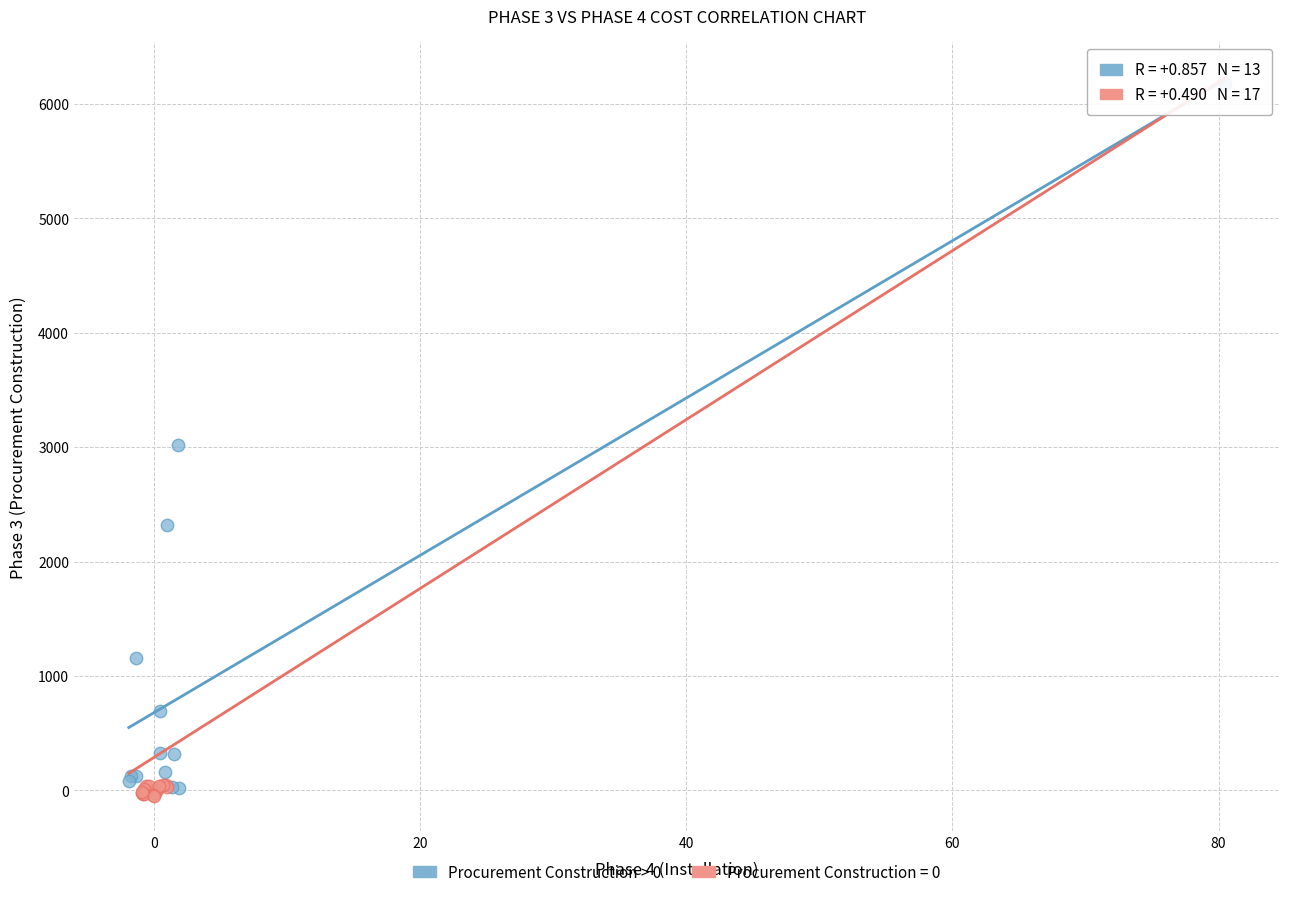

Which series has the widest spread of Y values?

Procurement Construction > 0